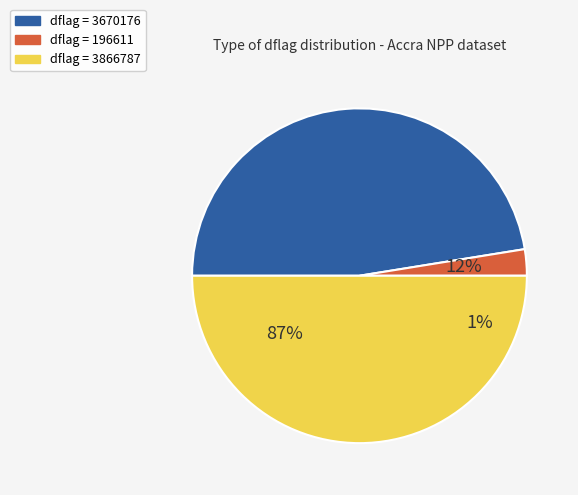

What percentage is the 196611 slice, to the nearest percent?

3%